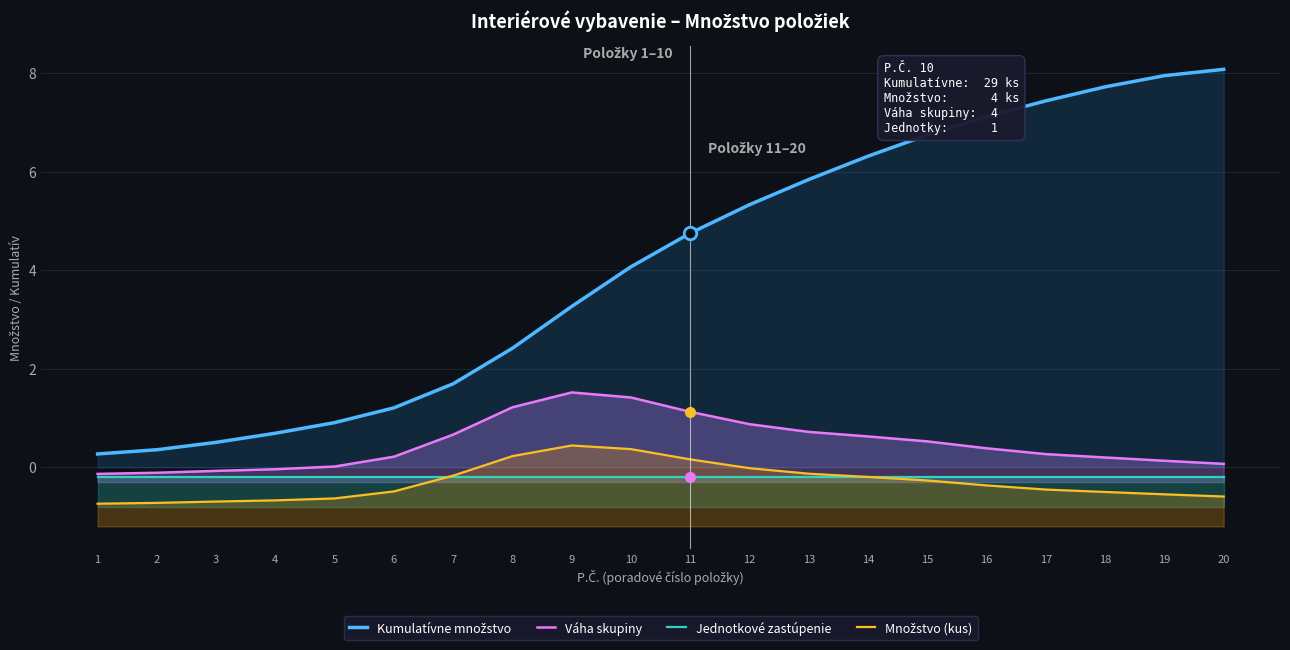

What is the sum of the Kumulatívne množstvo values at 20 and 6?

9.3